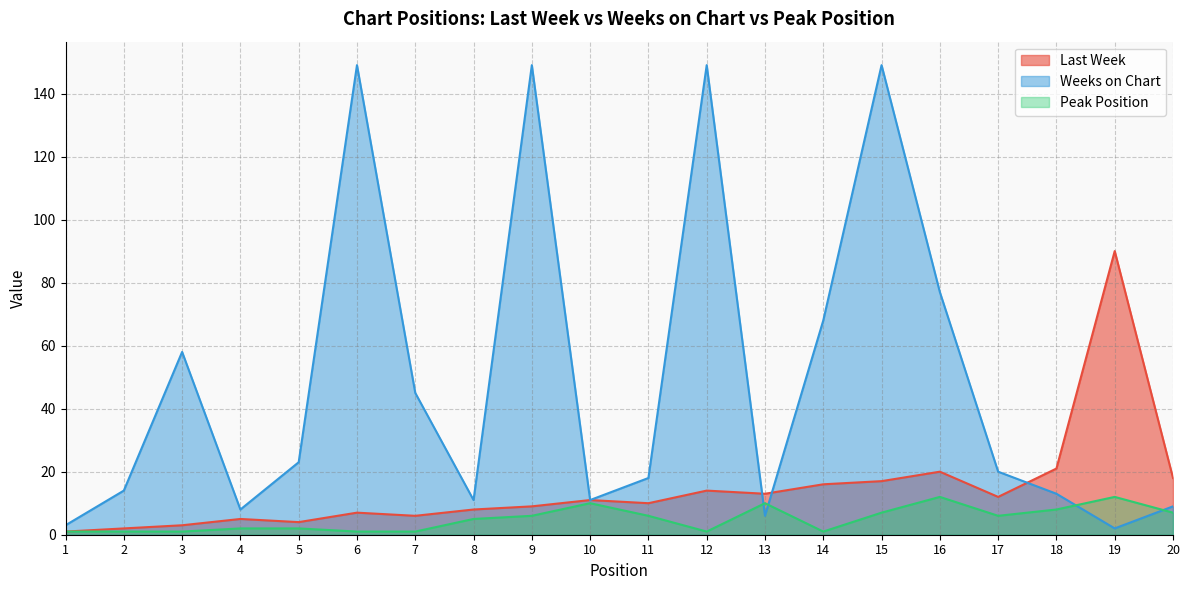

Count the number of data series in this chart.

3